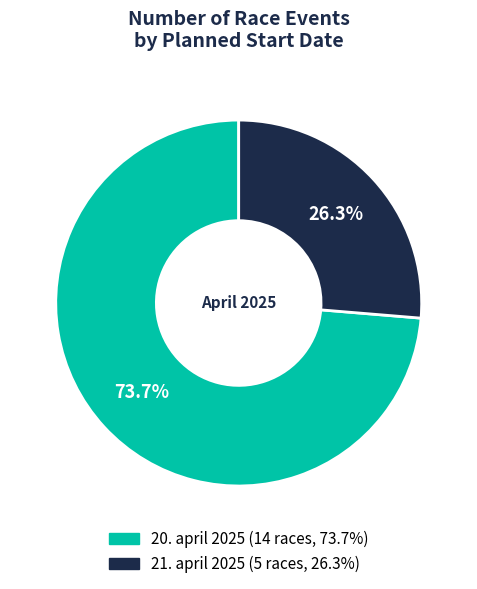

Combined, do 20. april 2025 and 21. april 2025 account for over 50%?

Yes